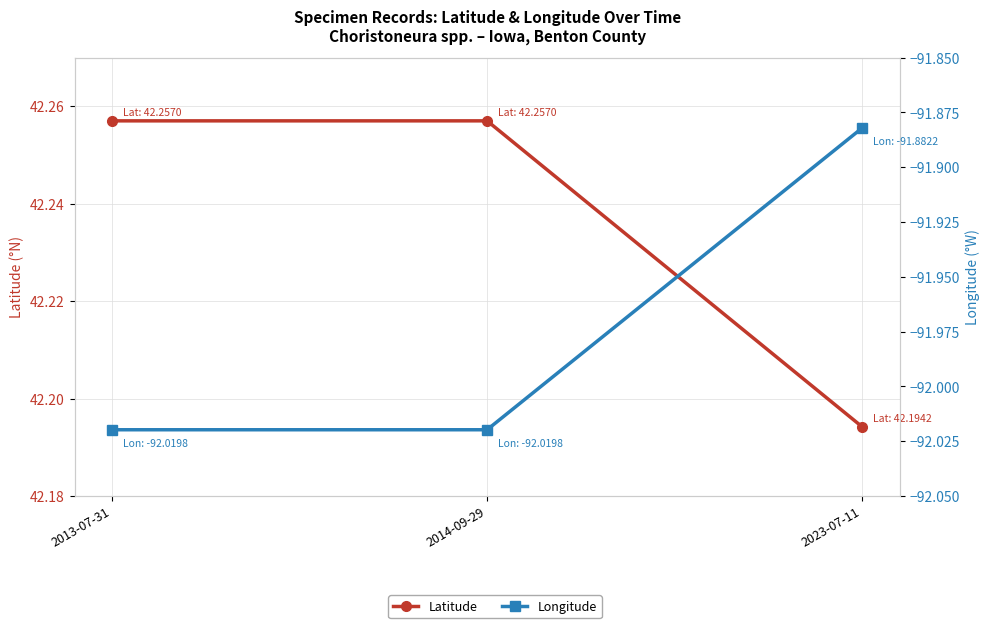

Is it true that Latitude equals 55.3 at 2013-07-31?

False